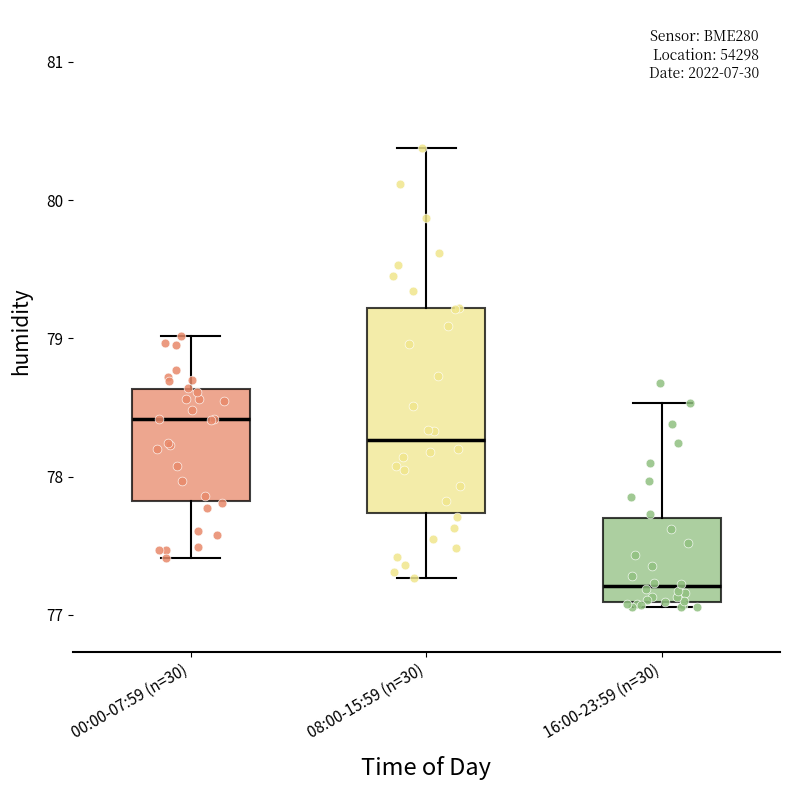

Comparing the boxes themselves (not the whiskers), which one is the tallest?

08:00-15:59 (n=30)